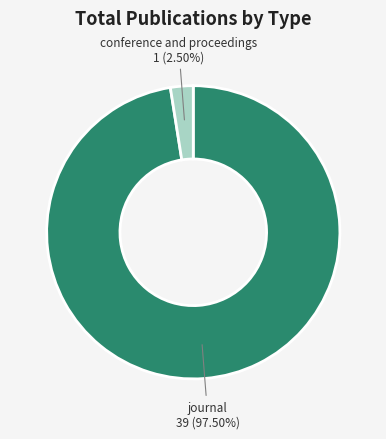

What is the smallest slice in the pie chart?

conference and proceedings